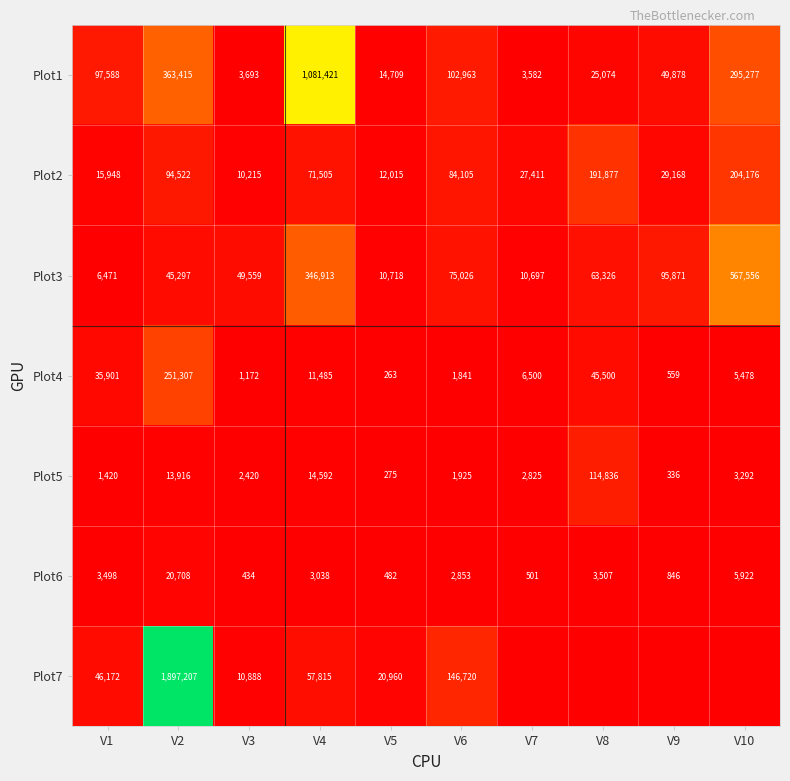

At V1, list the series in order from largest to smallest.

Plot1, Plot7, Plot4, Plot2, Plot3, Plot6, Plot5